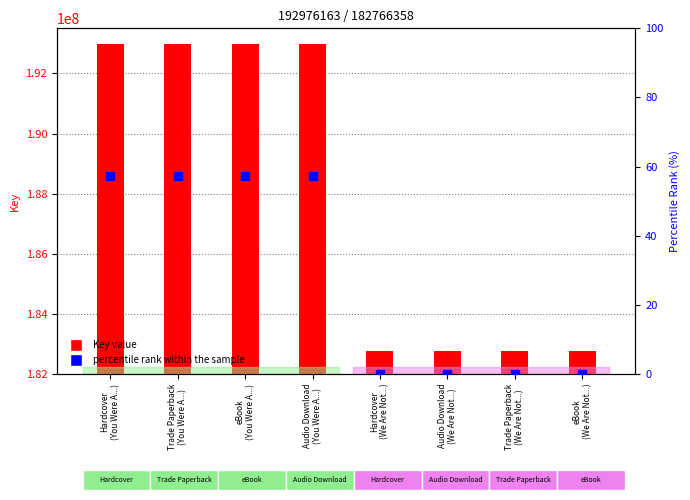

What are all the series names shown in the legend?

Key value, percentile rank within the sample